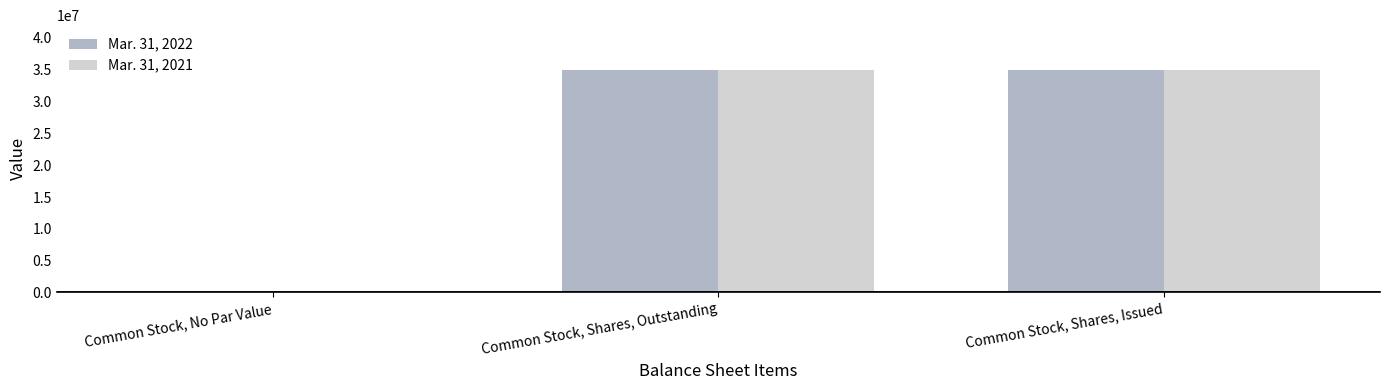

Are the bars grouped side by side (vs. stacked)?

Yes